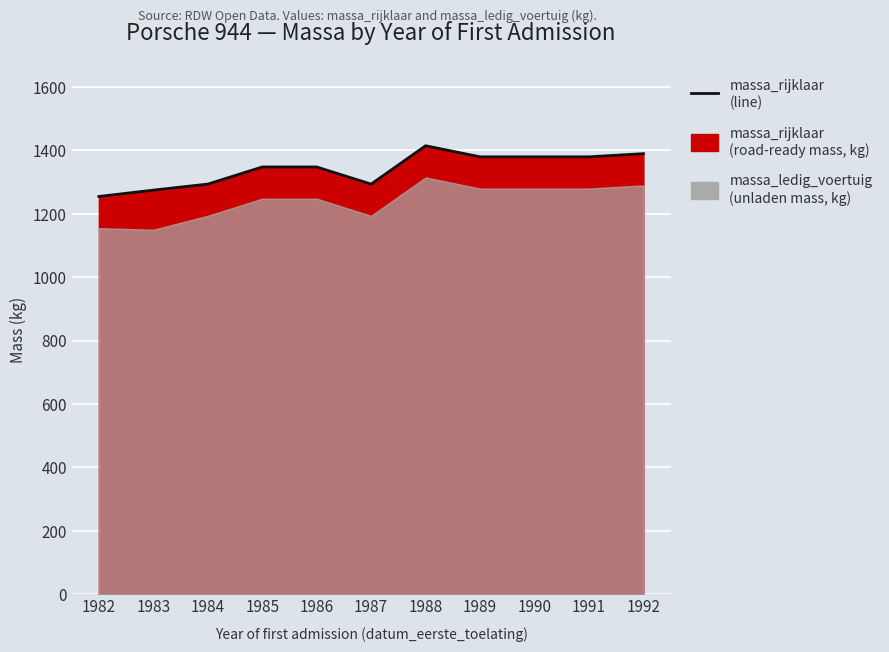

What is the sum of all values?

14759